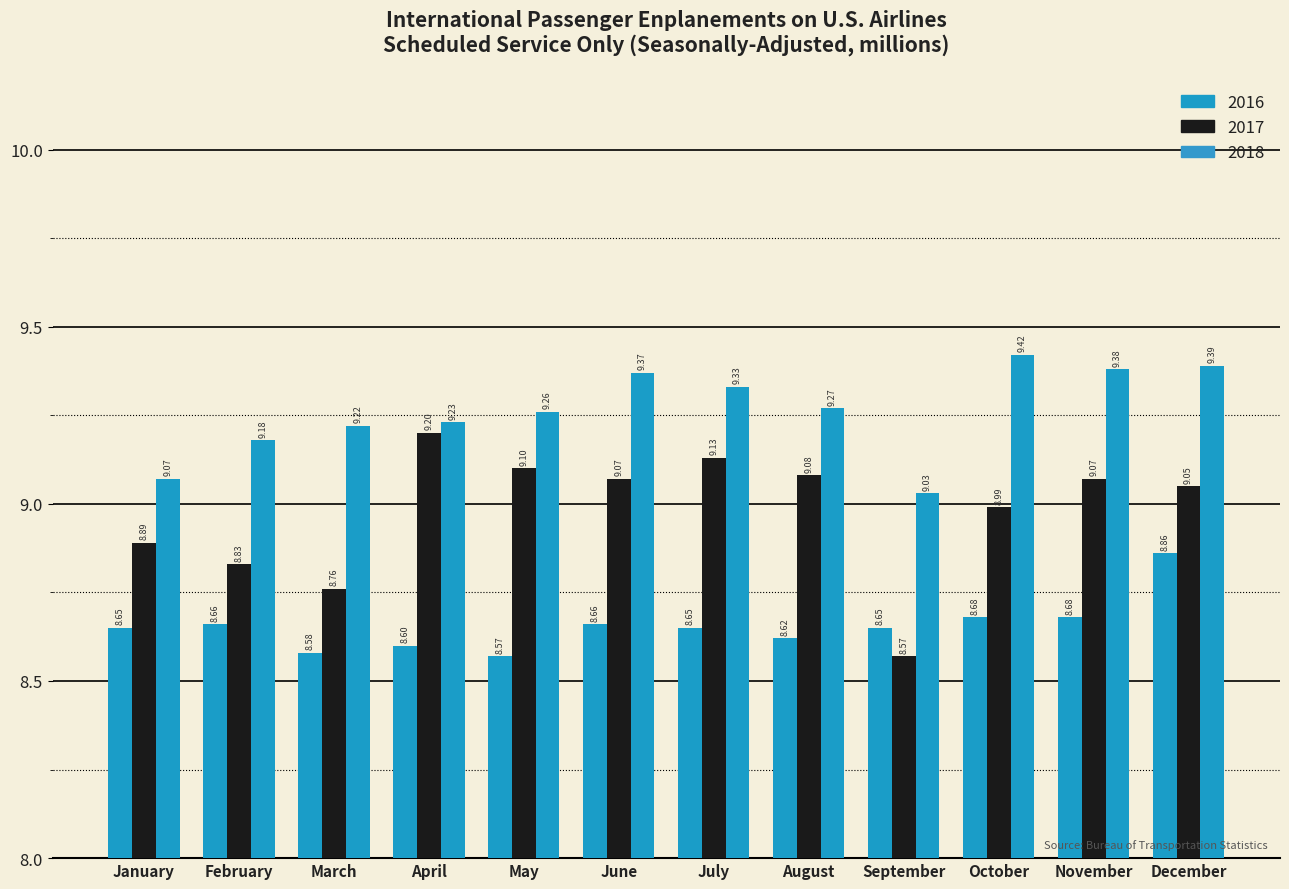

Which label corresponds to the smallest value in the chart?

May